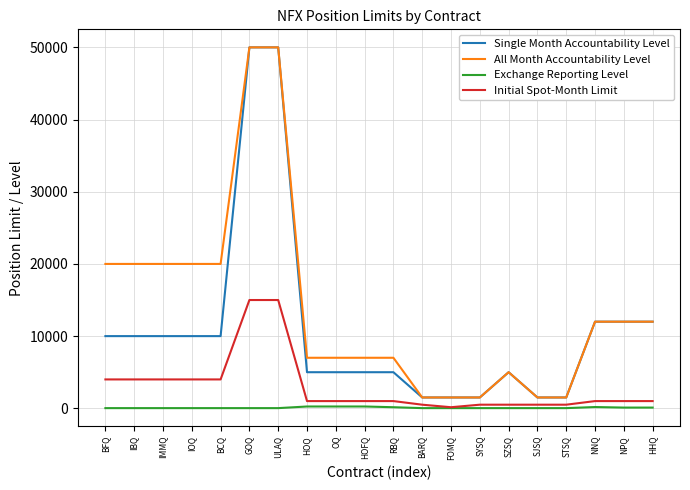

Is the value of All Month Accountability Level at IMMQ greater than the value of Exchange Reporting Level at NNQ?

Yes